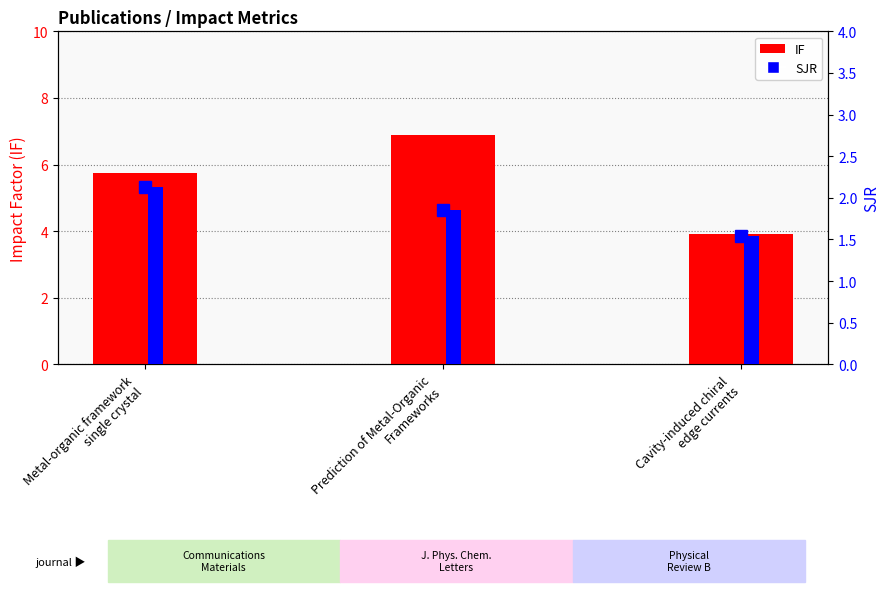

At how many categories does at least one series exceed 1?

3